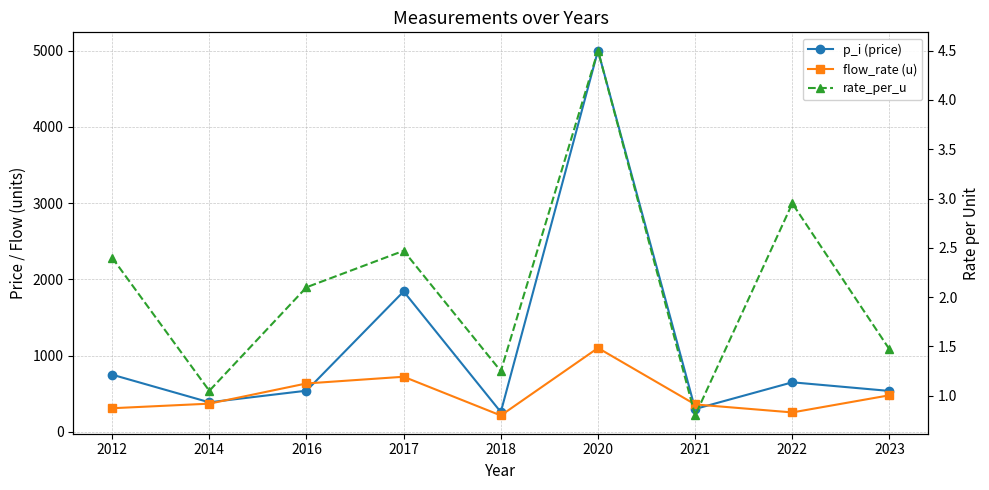

True or false: p_i (price) and rate_per_u cross at least once.

False